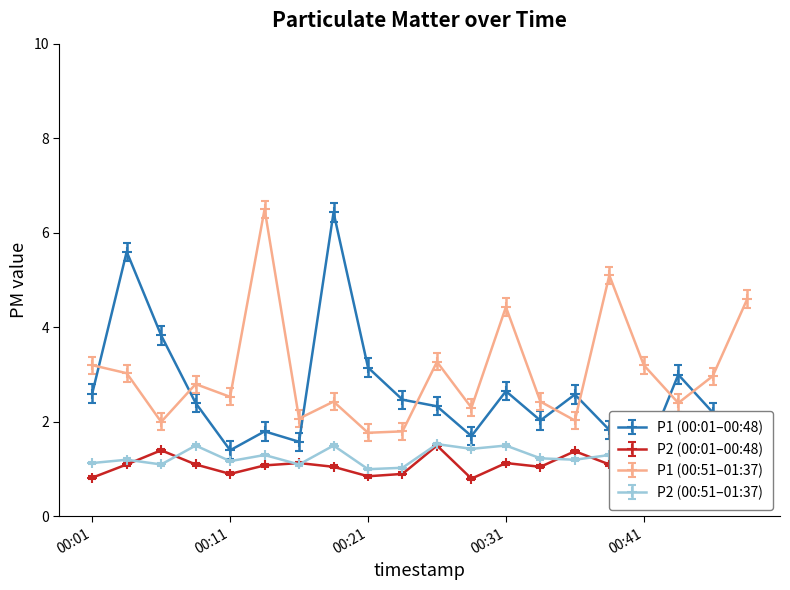

What is the lowest value of the P2_mid series?

1.0